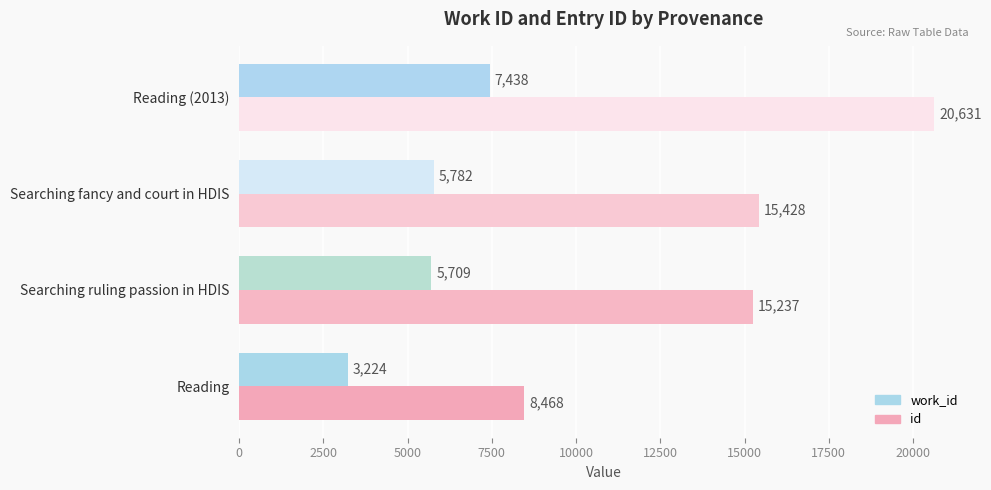

Is it true that id equals 6294 at Reading (2013)?

False